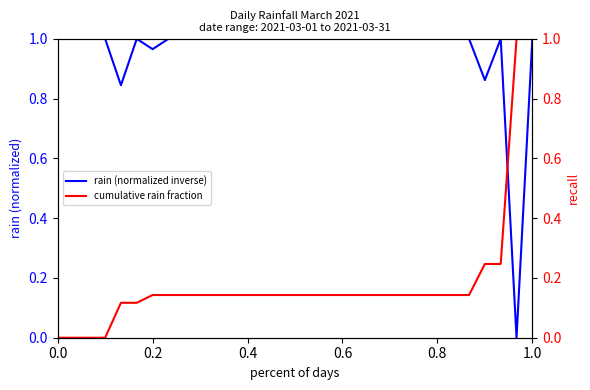

True or false: rain (normalized inverse) has a value of 1.0 at 0.4.

True